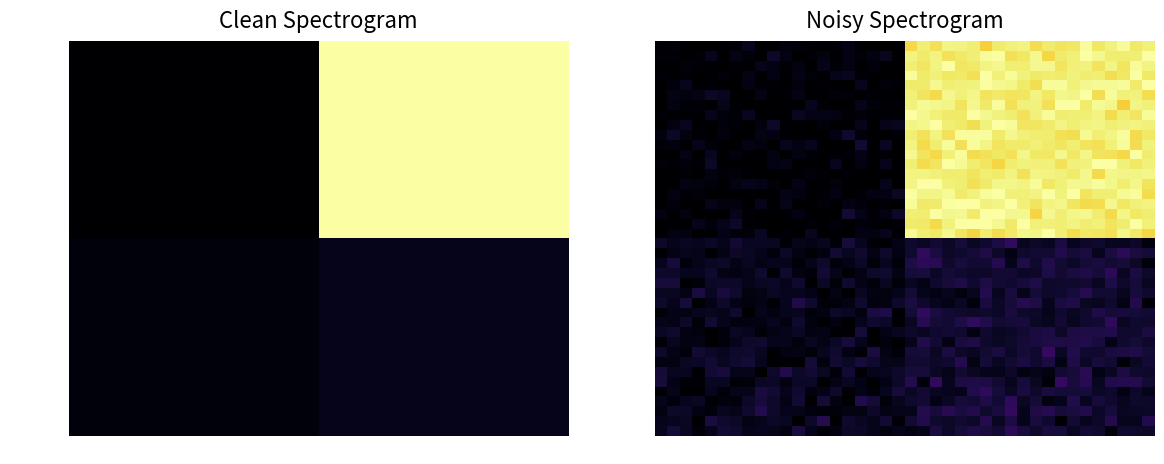

At how many categories does at least one series exceed 0?

40